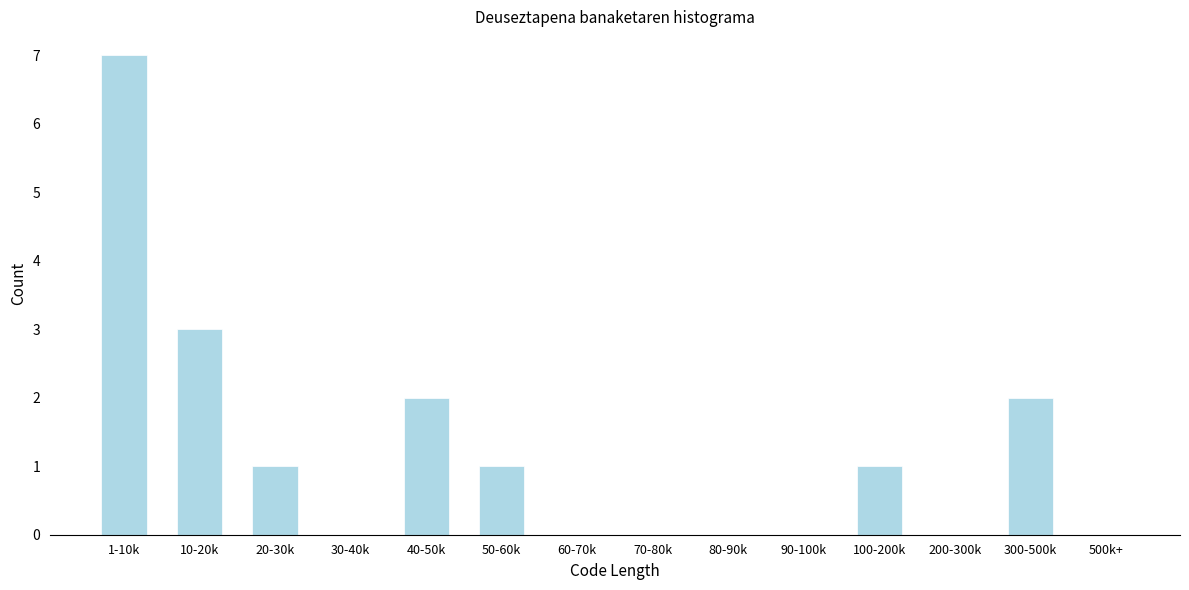

Reading left to right, transcribe all the data shown in this chart.

1-10k=7	10-20k=3	20-30k=1	30-40k=0	40-50k=2	50-60k=1	60-70k=0	70-80k=0	80-90k=0	90-100k=0	100-200k=1	200-300k=0	300-500k=2	500k+=0